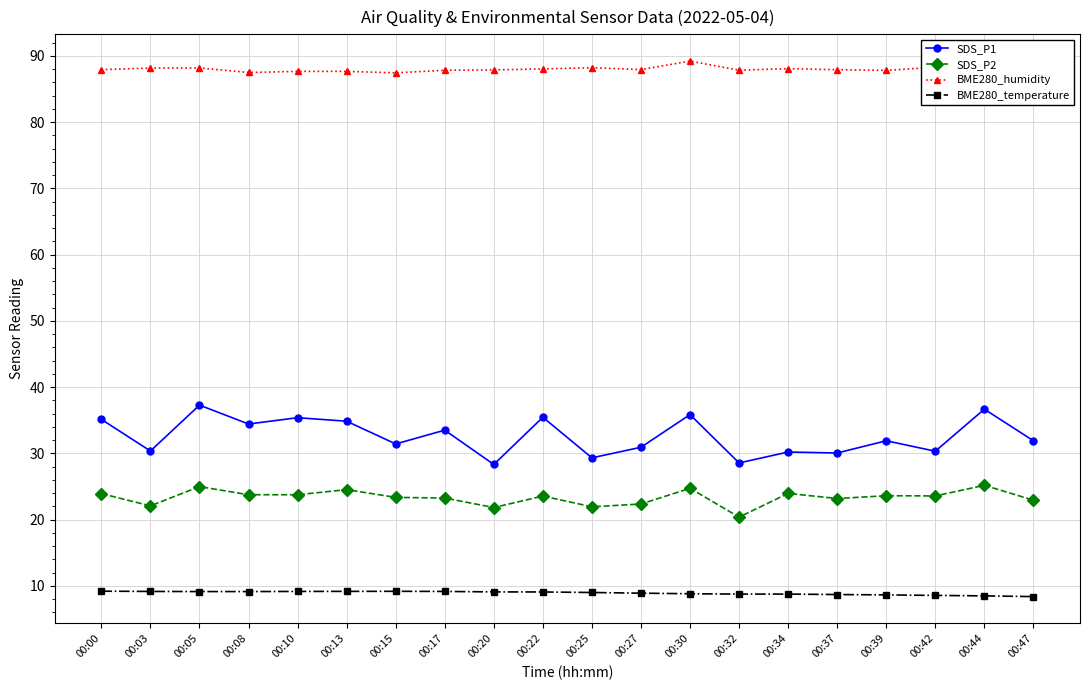

True or false: BME280_humidity and SDS_P1 intersect in this chart.

False